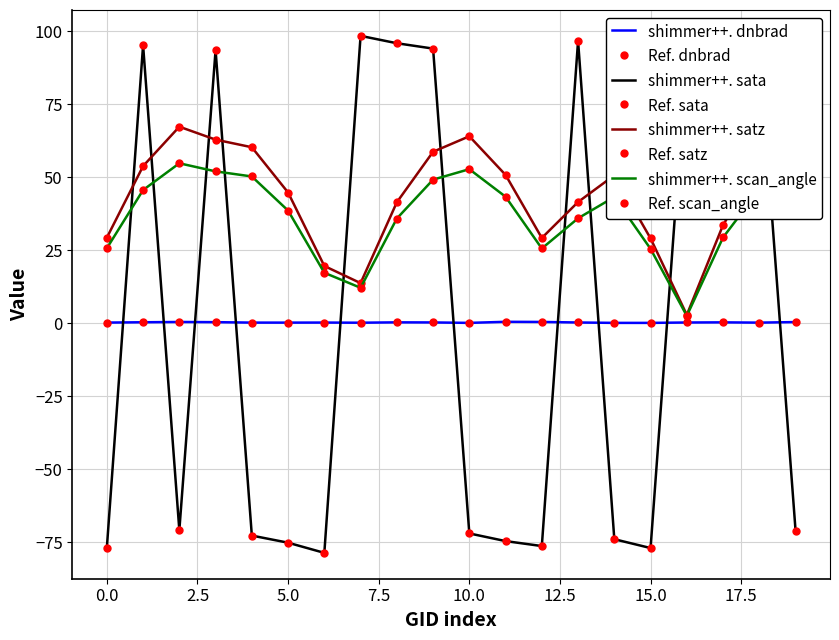

Which series has the largest total across all categories?

satz